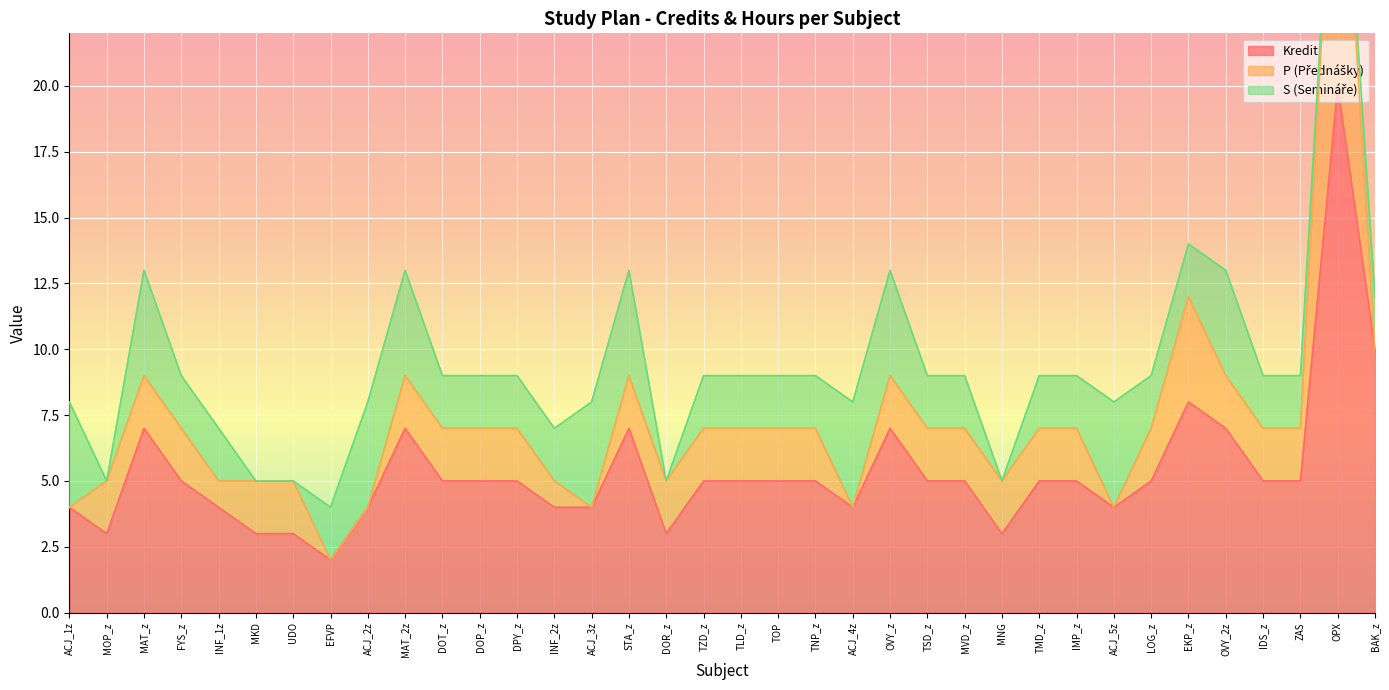

What are all the series names shown in the legend?

Kredit, P (Přednášky), S (Semináře)